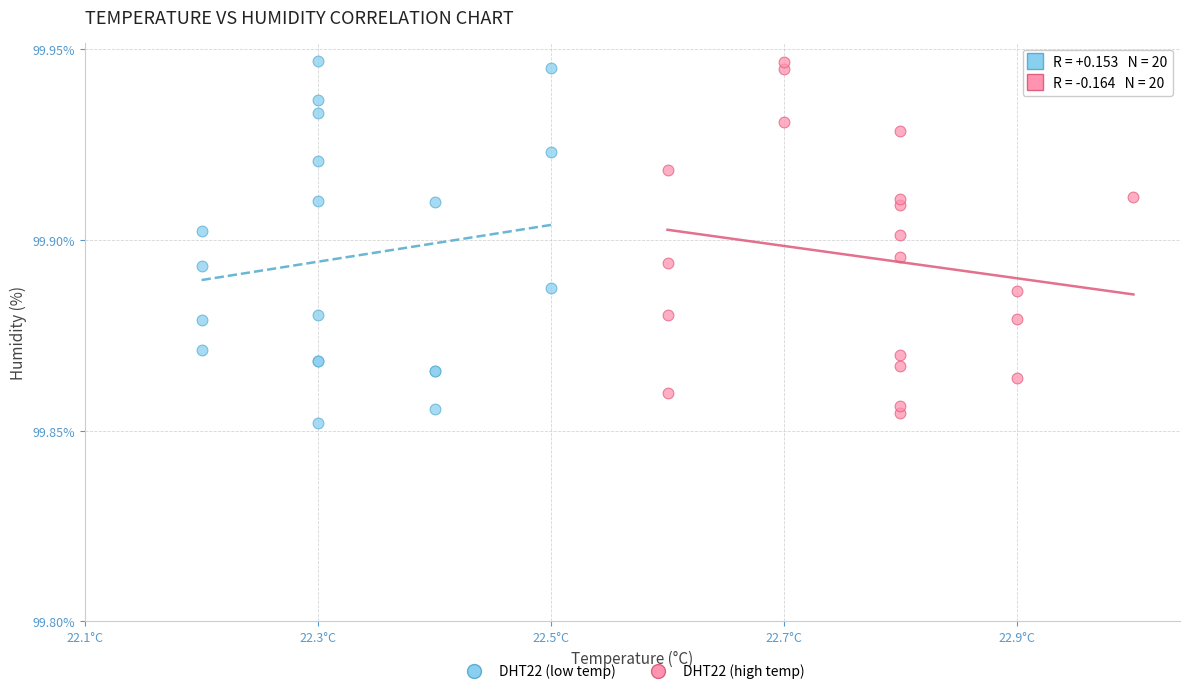

What are all the series names shown in the legend?

DHT22 (low temp), DHT22 (high temp)